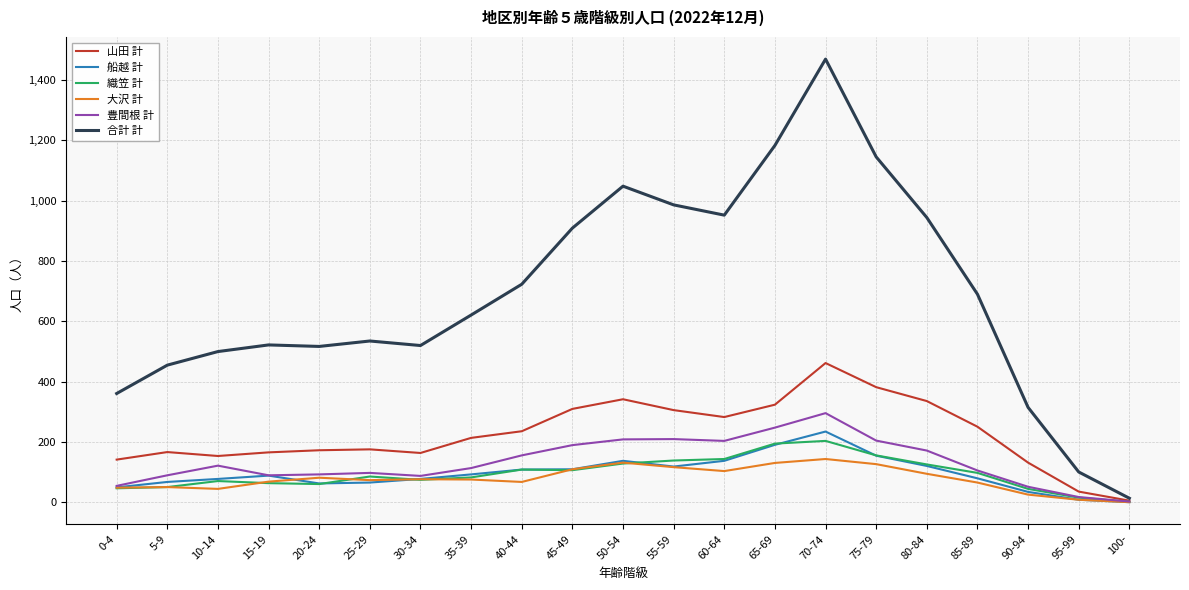

Which category has the highest value across all series?

70-74